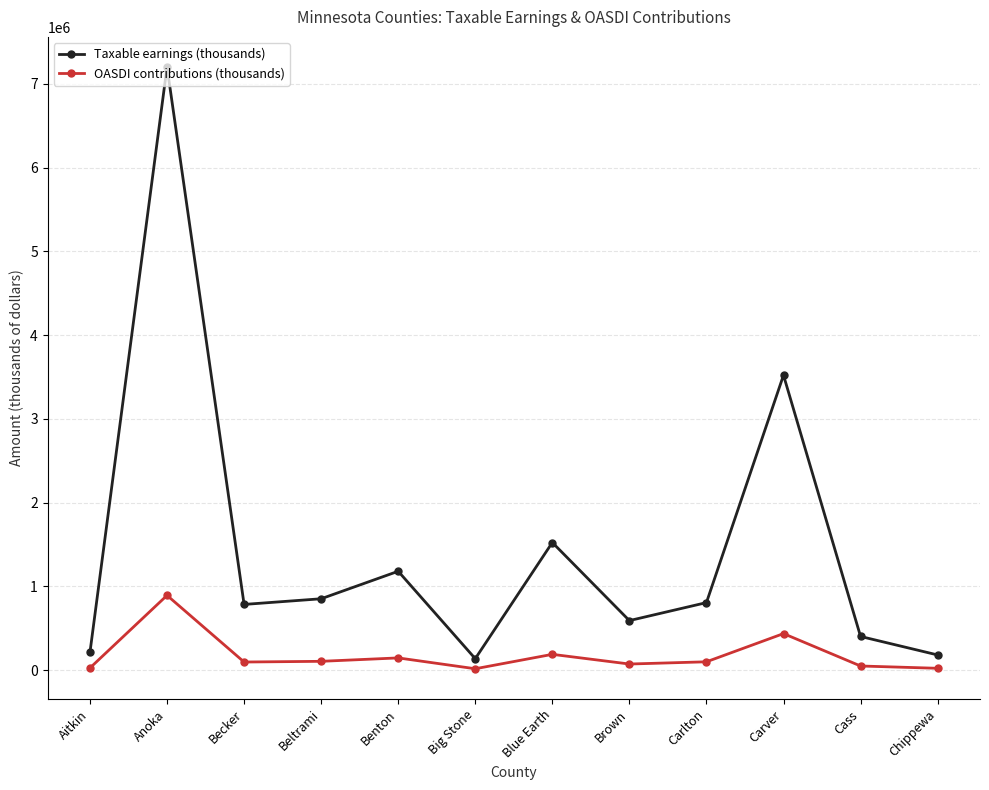

At which label does Taxable earnings (thousands) reach its peak?

Anoka